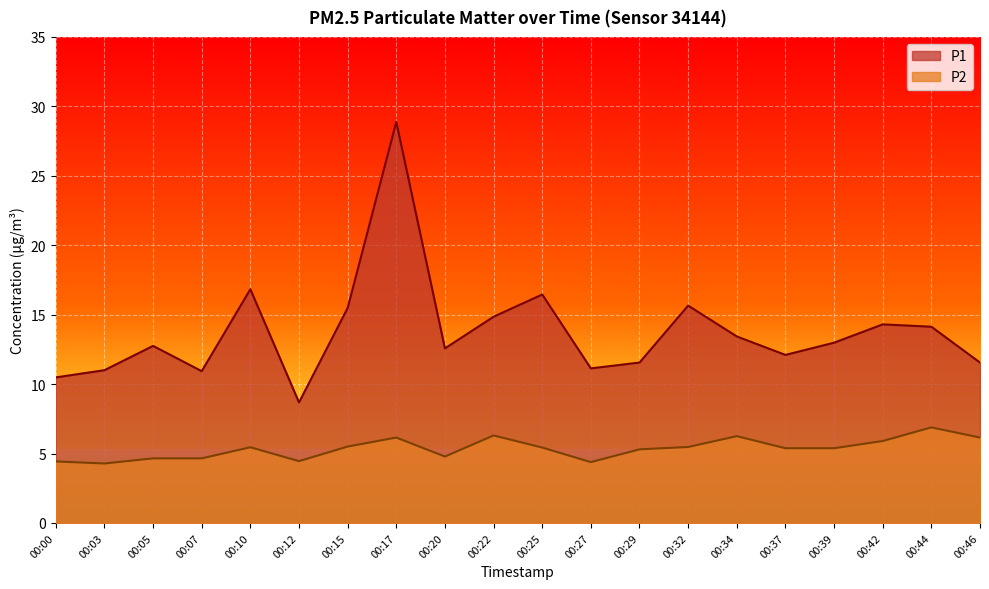

What are all the series names shown in the legend?

P1, P2